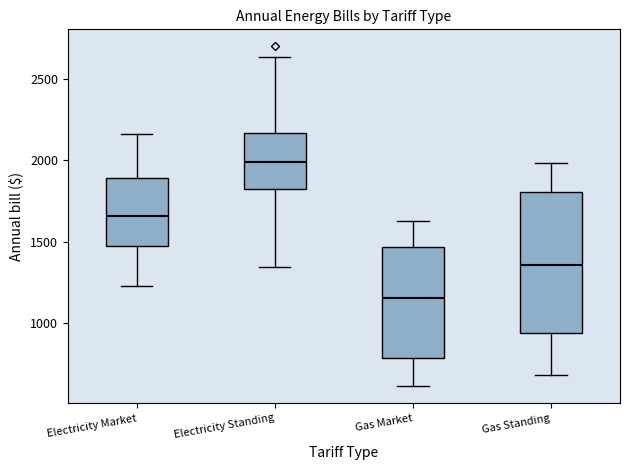

Where does the median line of the box for Gas Market sit on the y-axis? The values are not printed on the chart, so give them approximately, as read against the axis.

1150